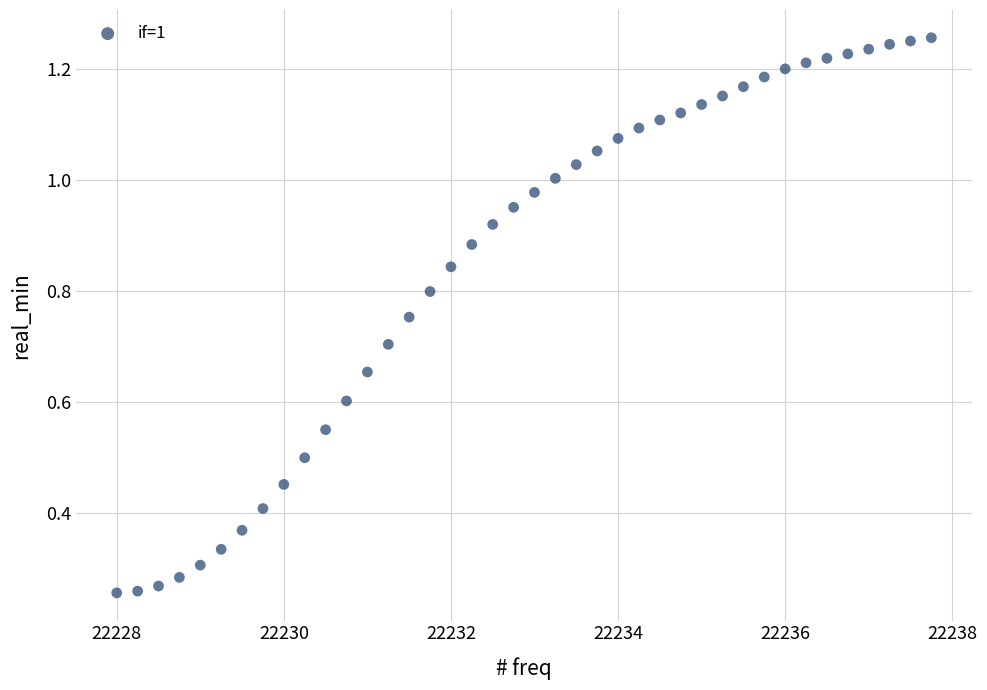

What is the range of X values (max minus min)?

9.8